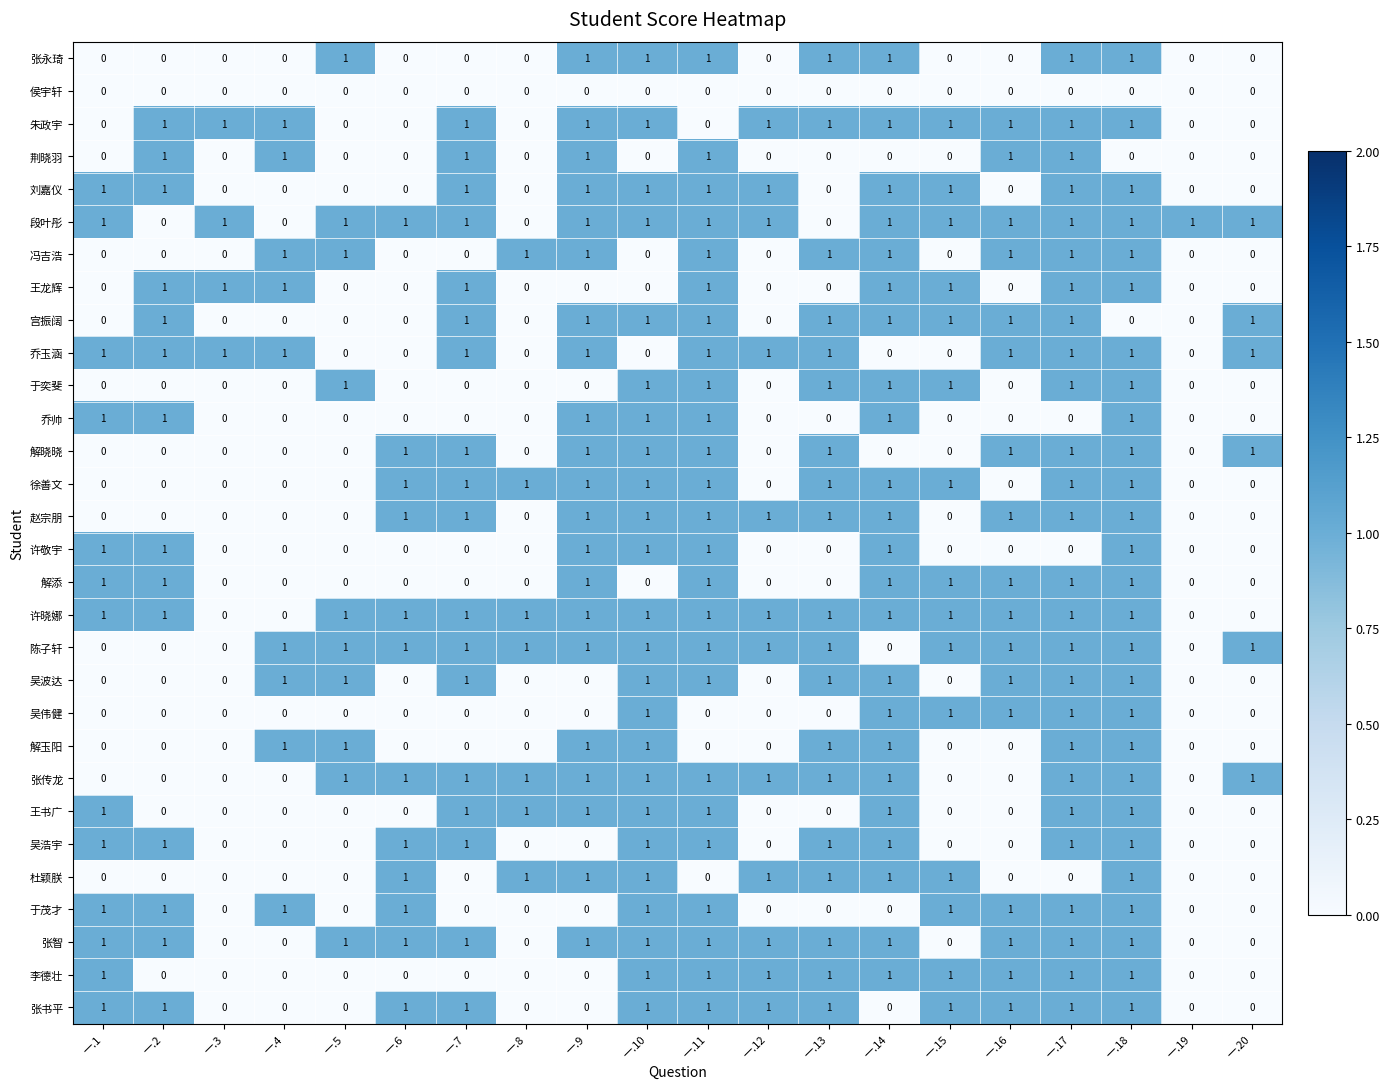

The value of 张智 at 一.17 is 0. True or false?

False